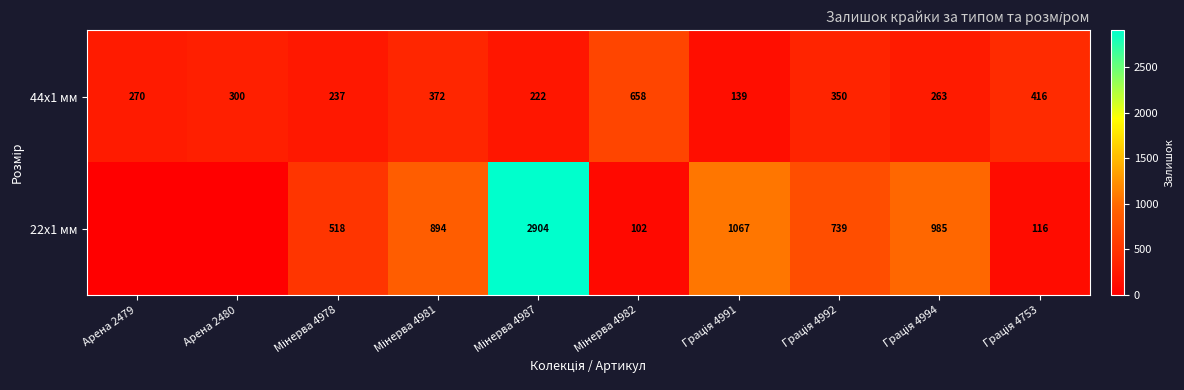

What is the sum of all 44x1 мм values?

3227